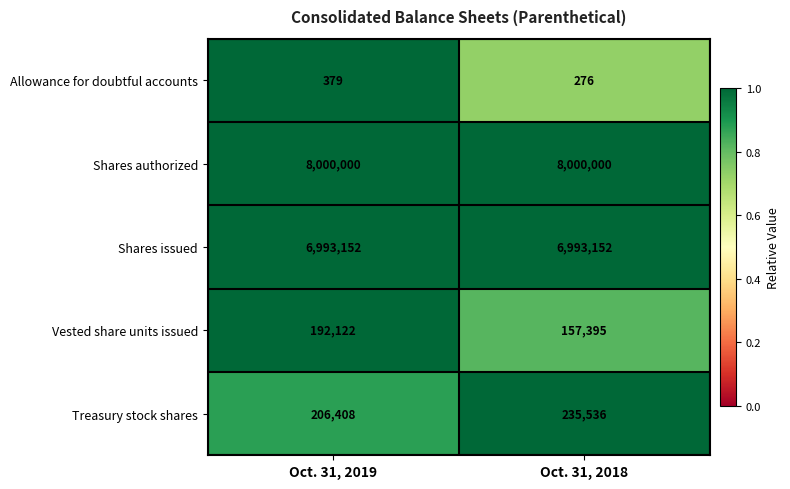

Is it true that Treasury stock shares equals 94626 at Oct. 31, 2018?

False